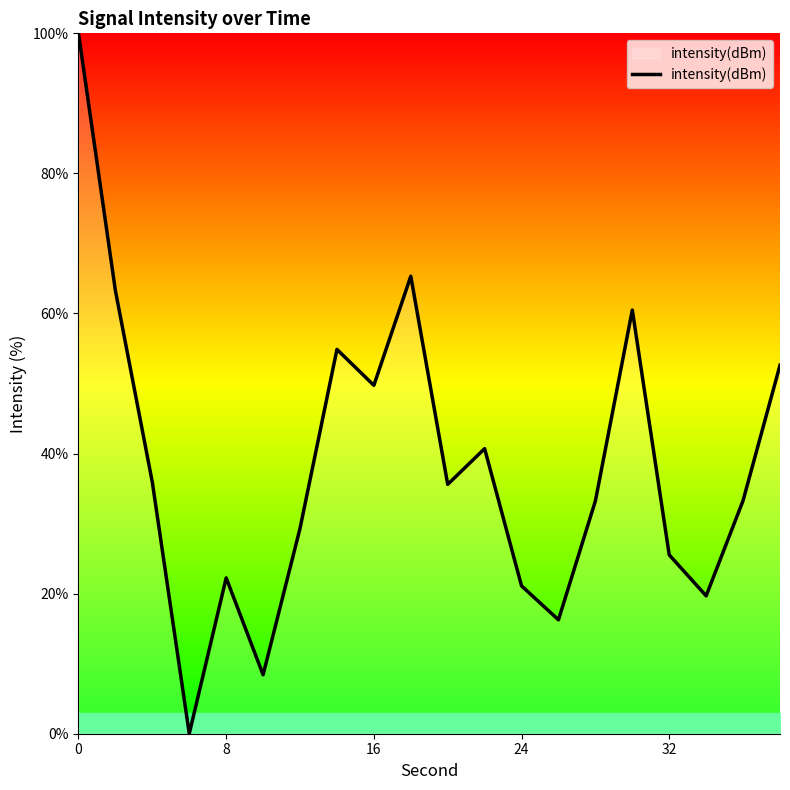

What is the difference between the maximum and minimum values?

100.0